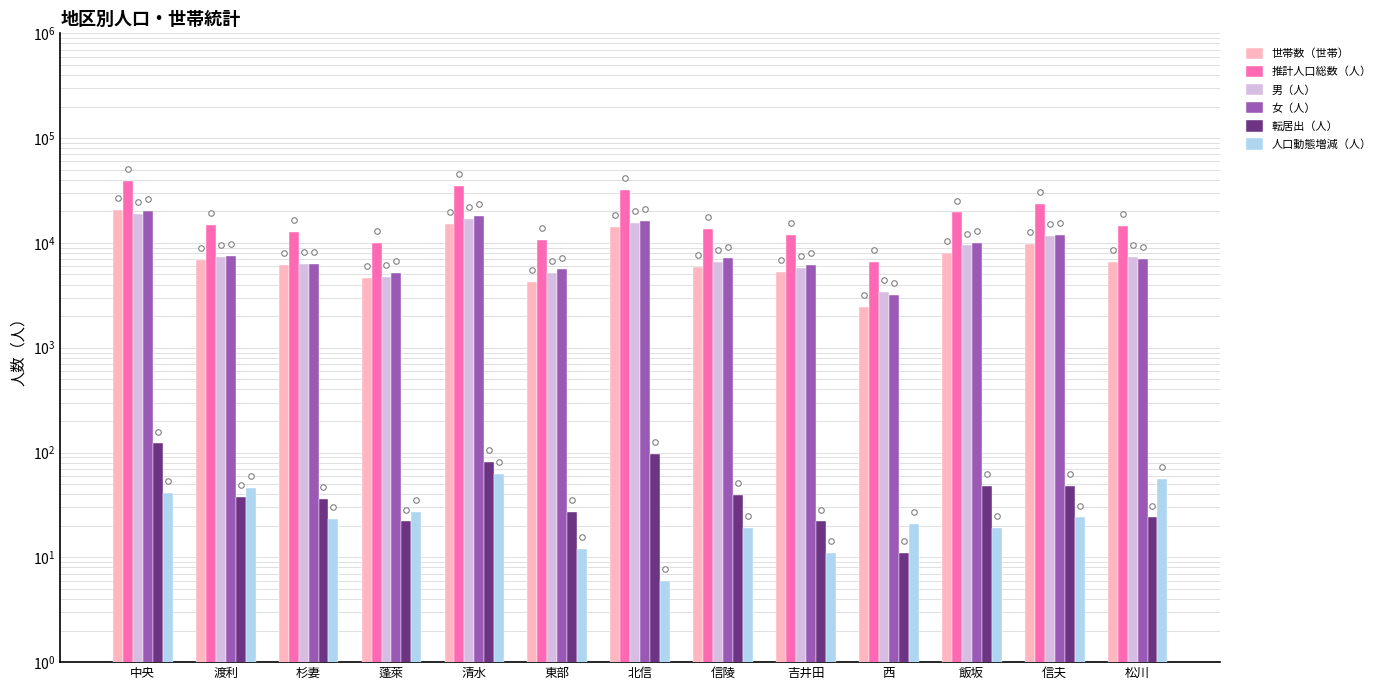

Which series has the widest spread of values?

推計人口総数（人）